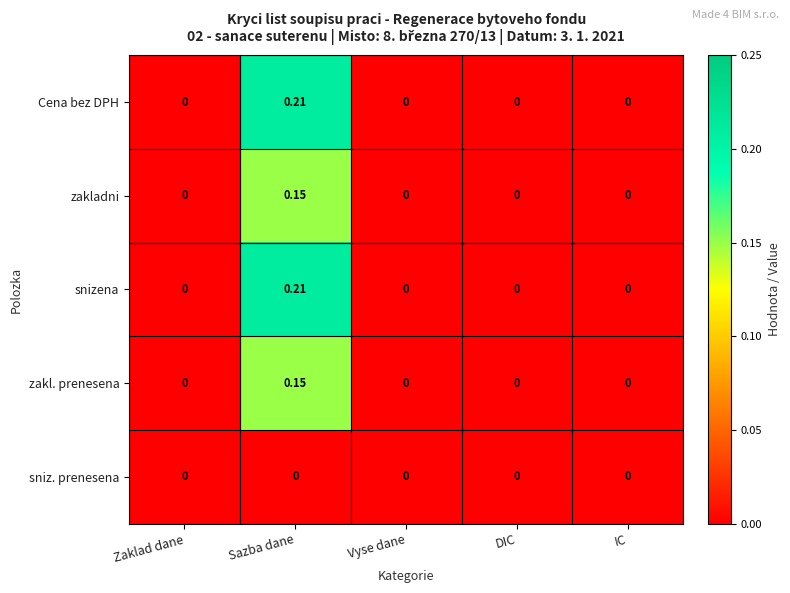

At which category is the sum across all series the highest?

Sazba dane